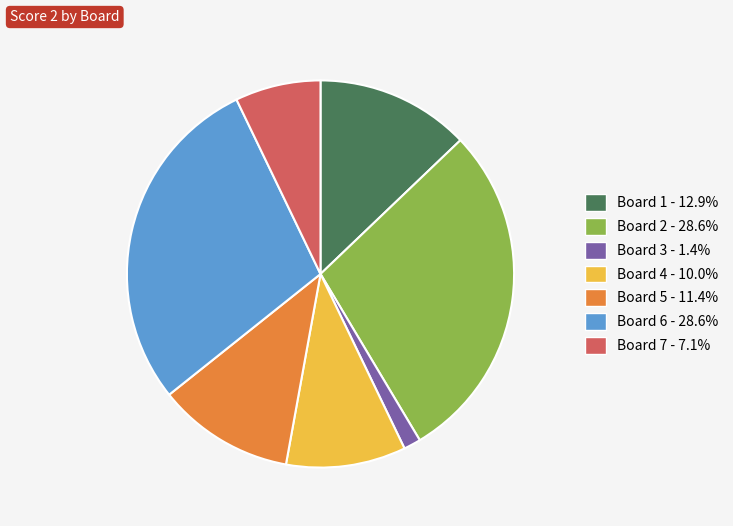

Do Board 3 and Board 6 together represent more than half of the pie?

No